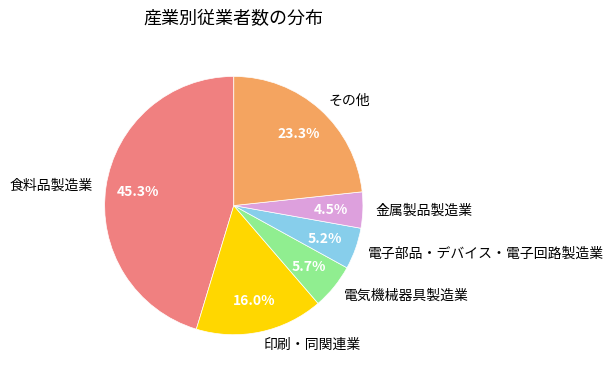

Which has a higher value, 電気機械器具製造業 or 金属製品製造業?

電気機械器具製造業